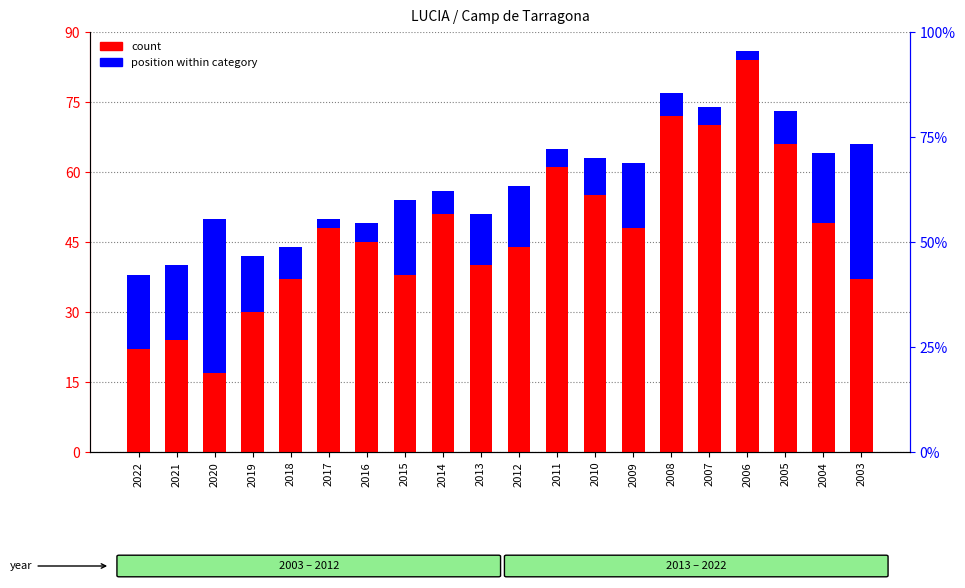

What is the difference between the maximum and minimum values in the position within category series?

31